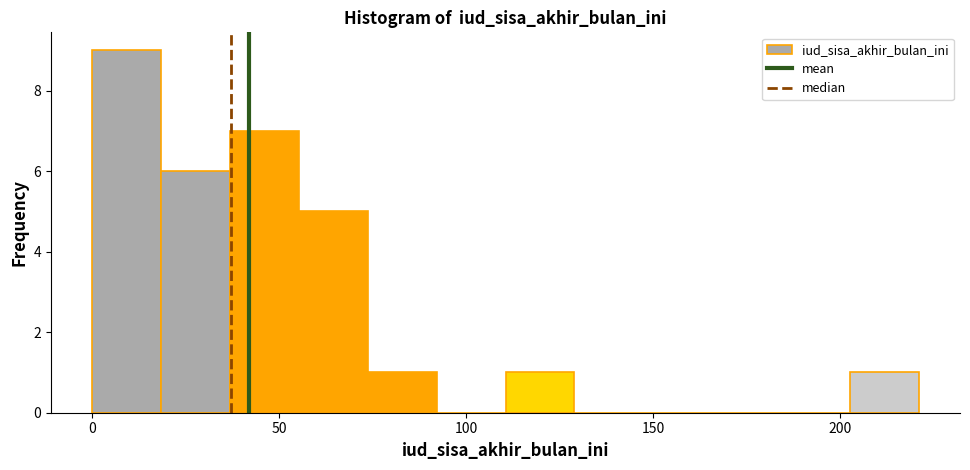

Read against the x-axis, roughly where is the centre of the tallest bar?

10